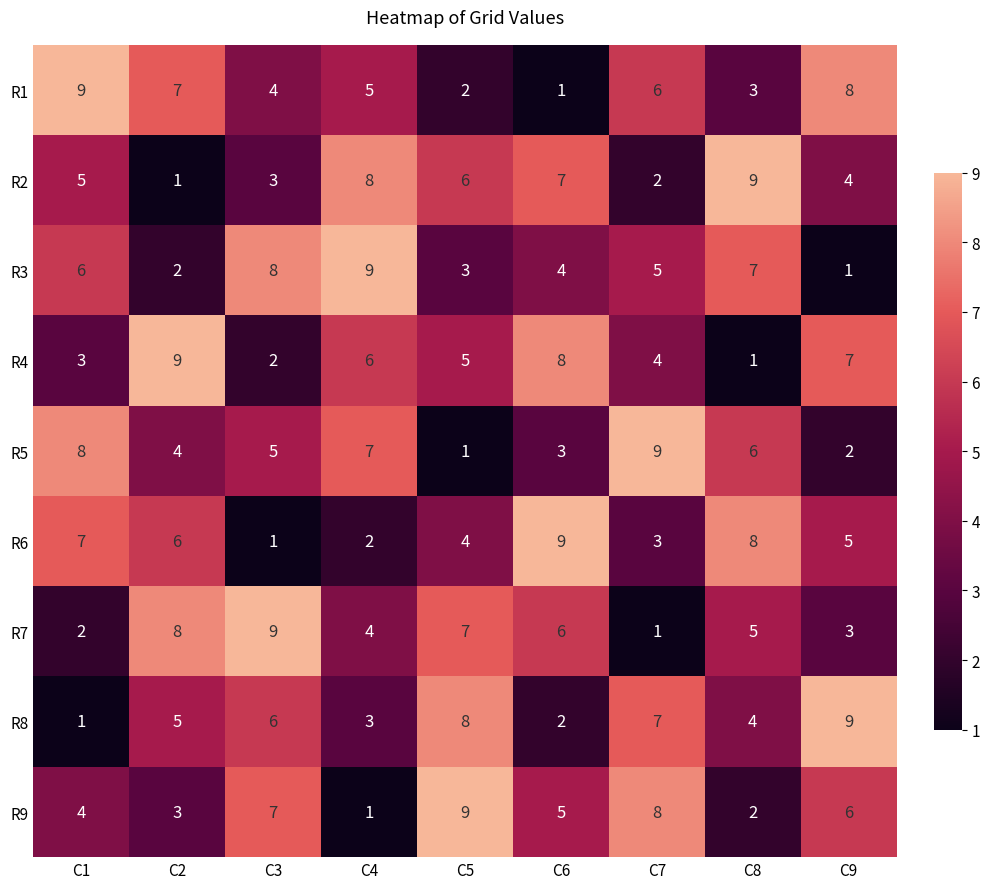

What is the total value across all series at C8?

45